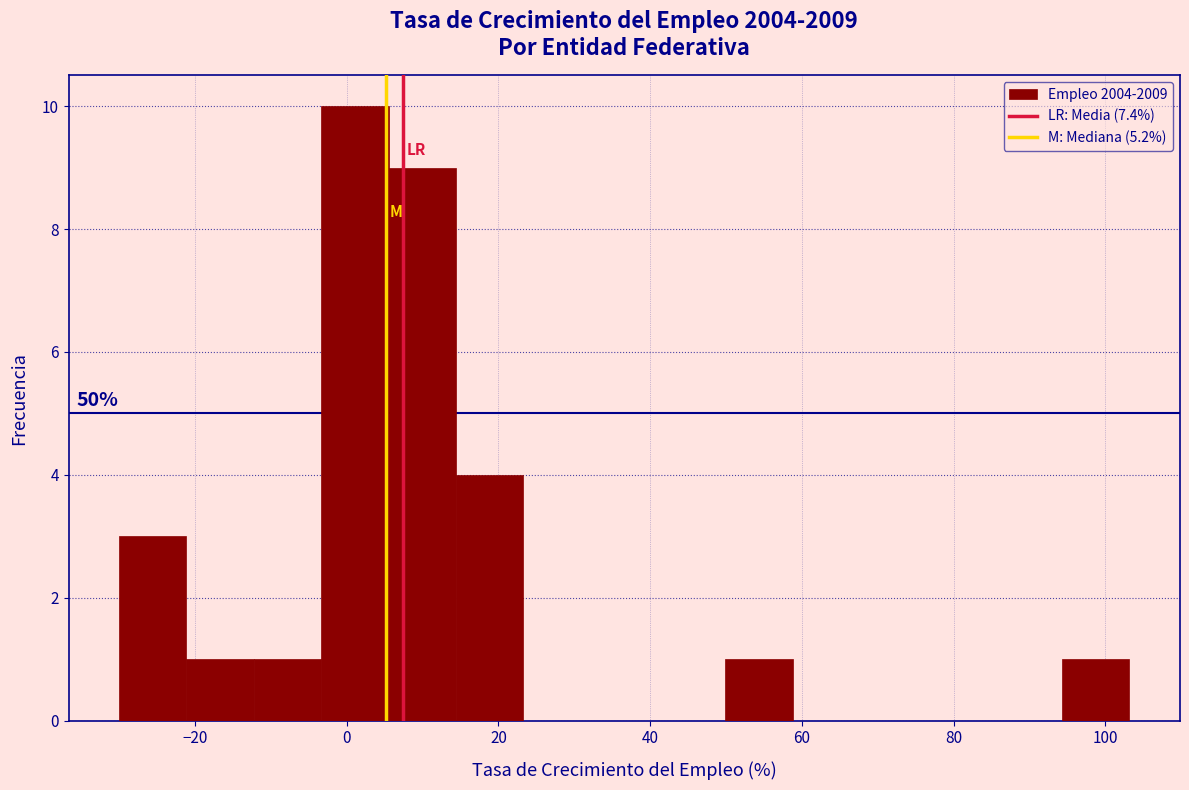

Over which range of the x-axis is the bar tallest?

-4 to 6